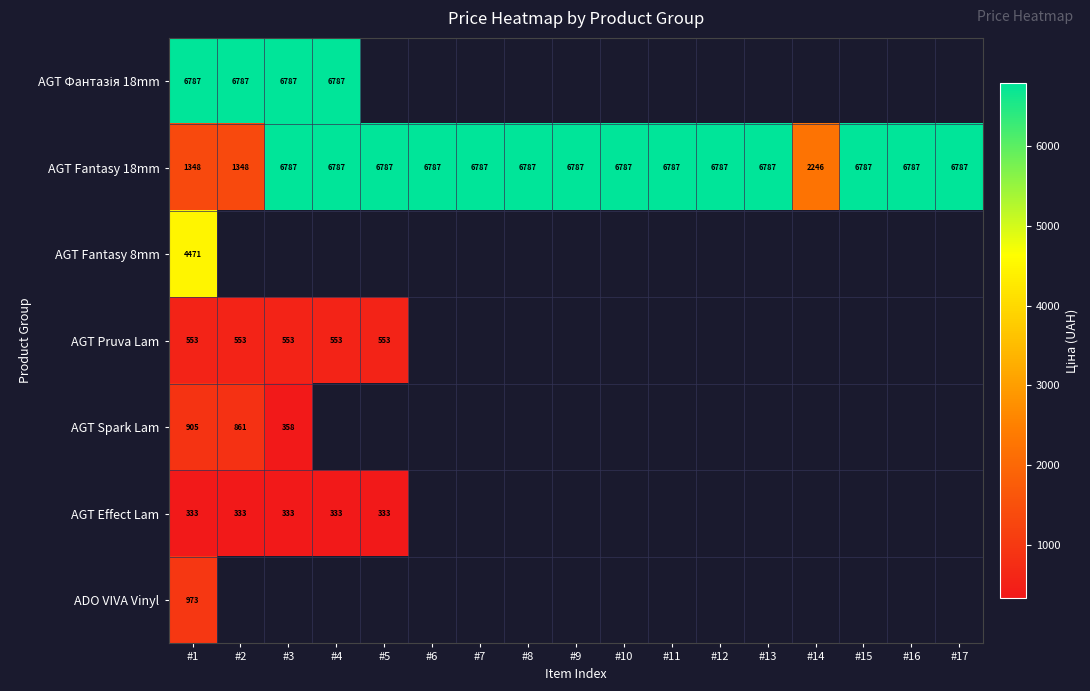

Which series has the largest total across all categories?

AGT Fantasy 18mm